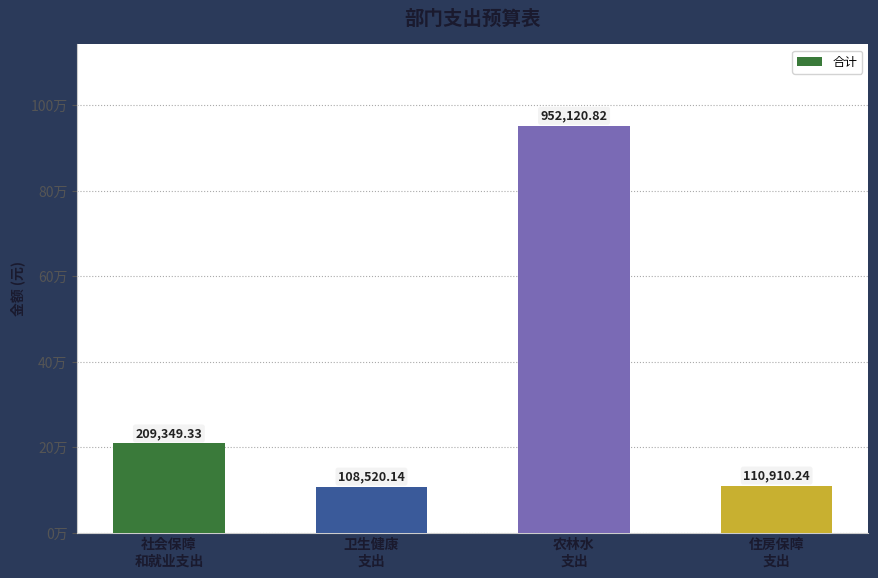

What is the change in value from 卫生健康
支出 to 农林水
支出?

+843600.7